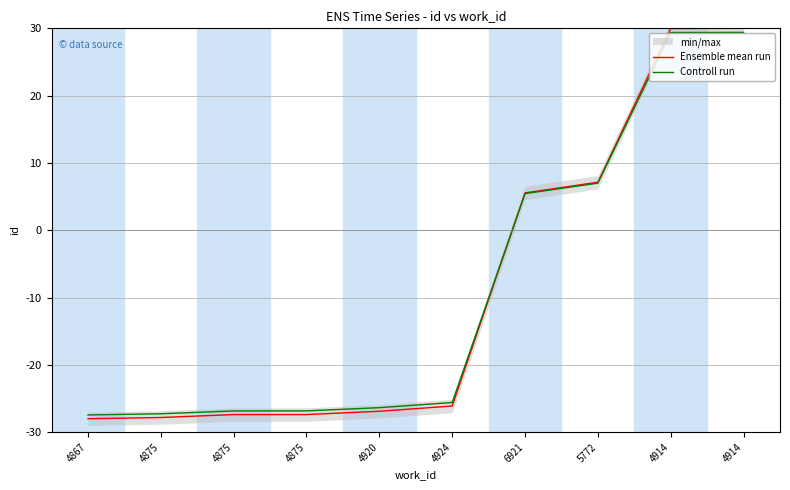

Rank the series at 4867 from lowest to highest value.

Ensemble mean run, Controll run